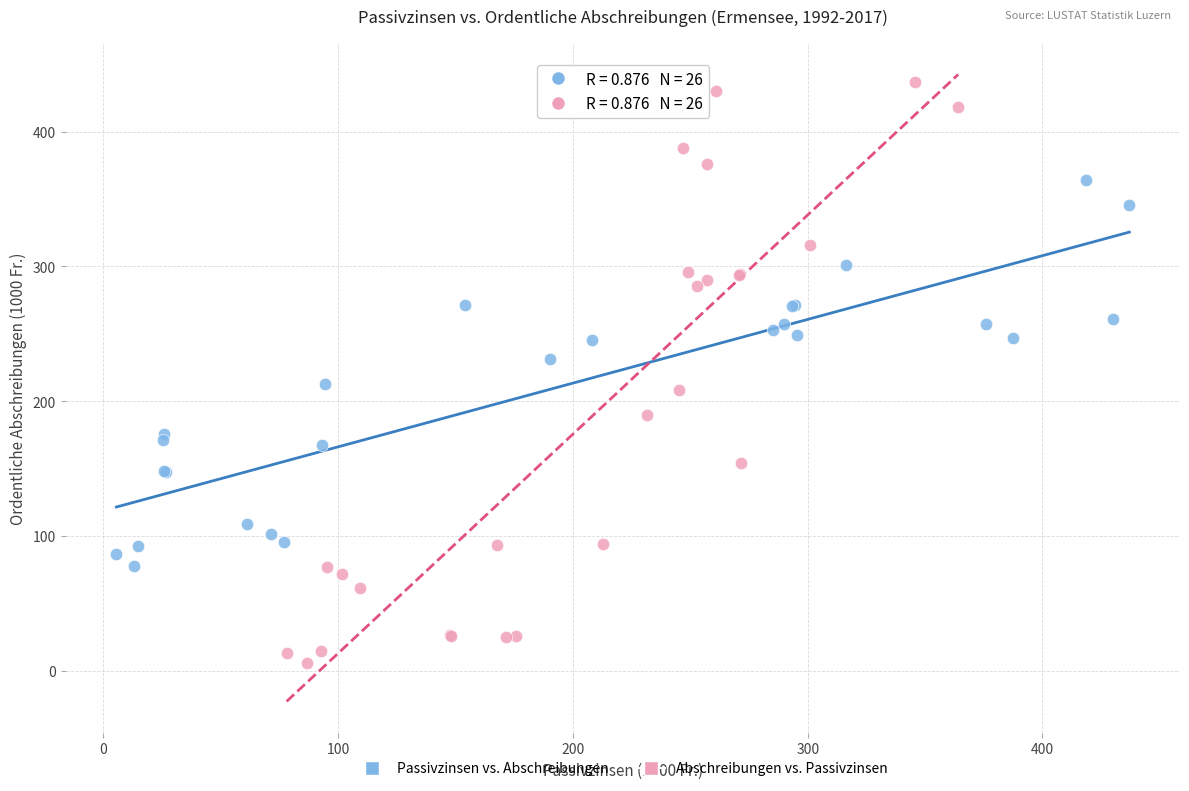

Which series contains the highest Y value?

Abschreibungen vs. Passivzinsen